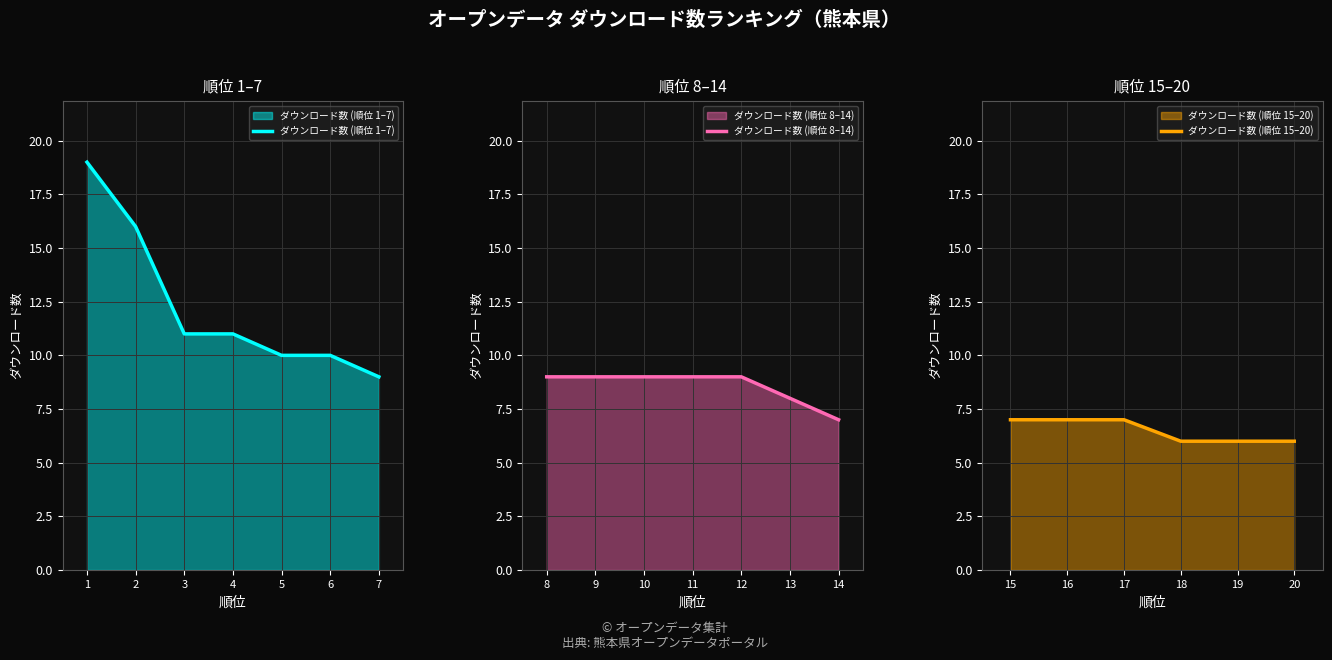

Which label corresponds to the largest value in the chart?

1